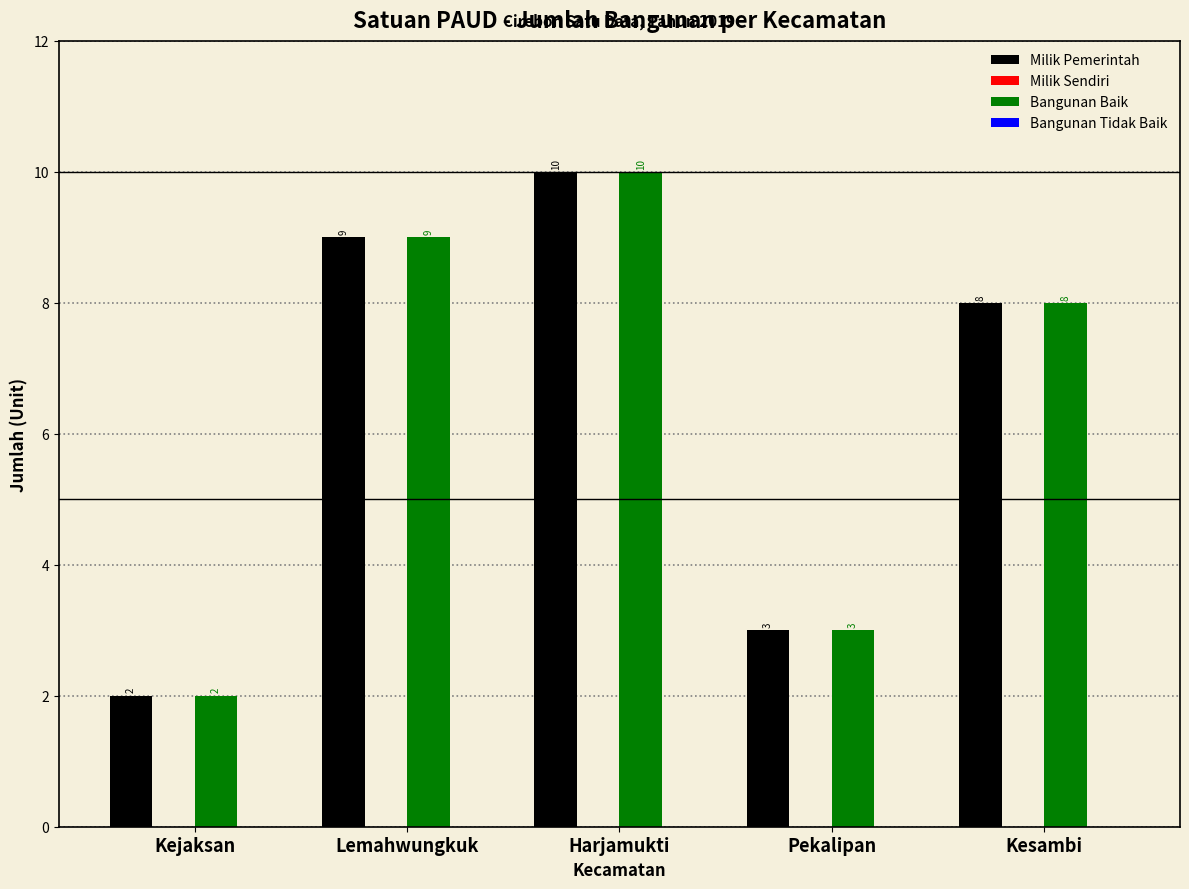

Reading left to right, what are all the values shown in this chart?

Milik Pemerintah: Kejaksan=2	Lemahwungkuk=9	Harjamukti=10	Pekalipan=3	Kesambi=8
Bangunan Baik: Kejaksan=2	Lemahwungkuk=9	Harjamukti=10	Pekalipan=3	Kesambi=8